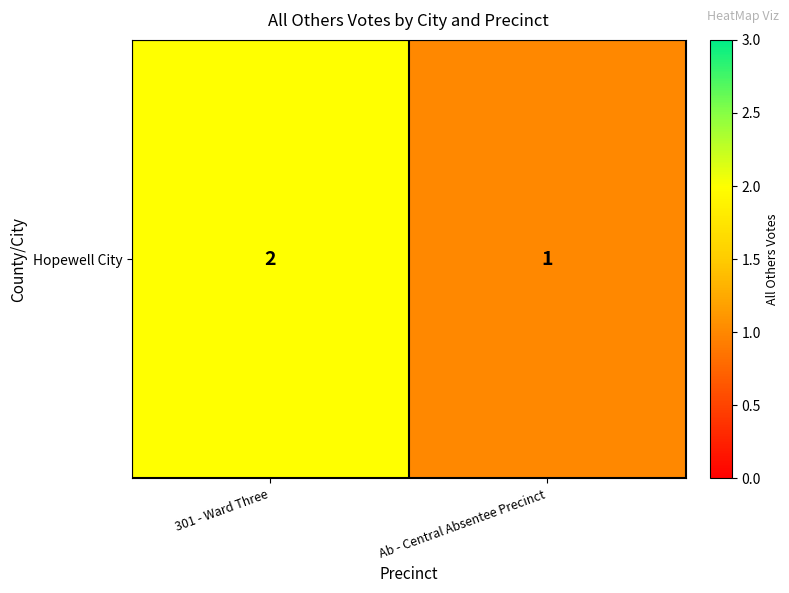

Approximately how many times larger is the value at 301 - Ward Three compared to Ab - Central Absentee Precinct?

2.0